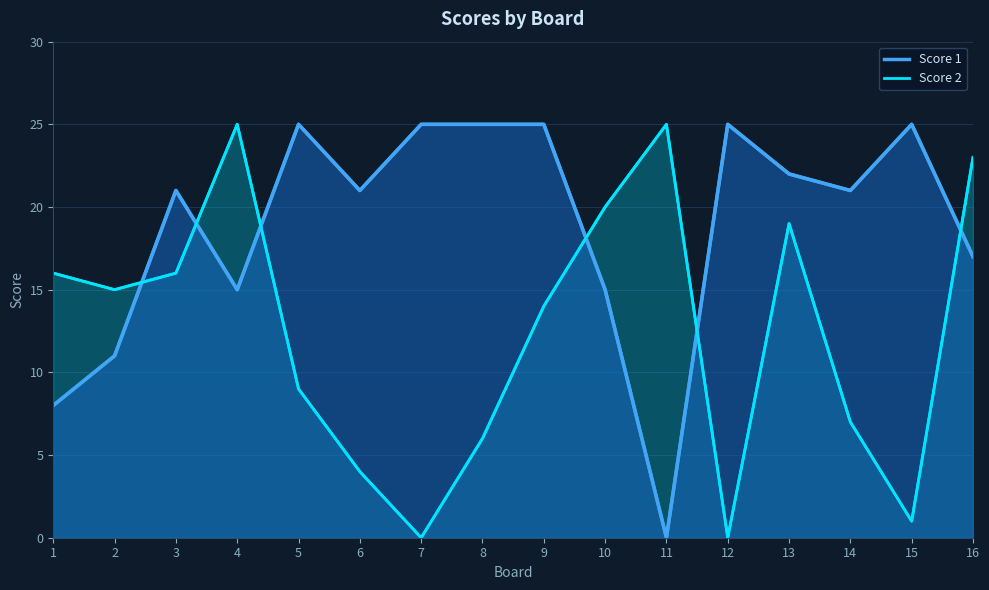

Which series ends up on top after the final intersection of Score 2 and Score 1?

Score 2